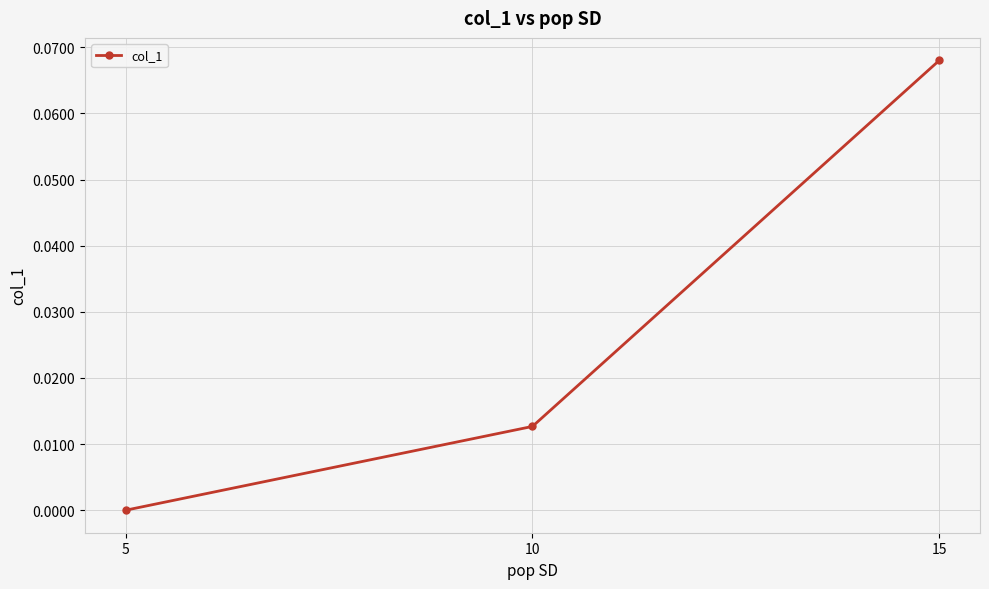

How many categories are shown in the chart?

3